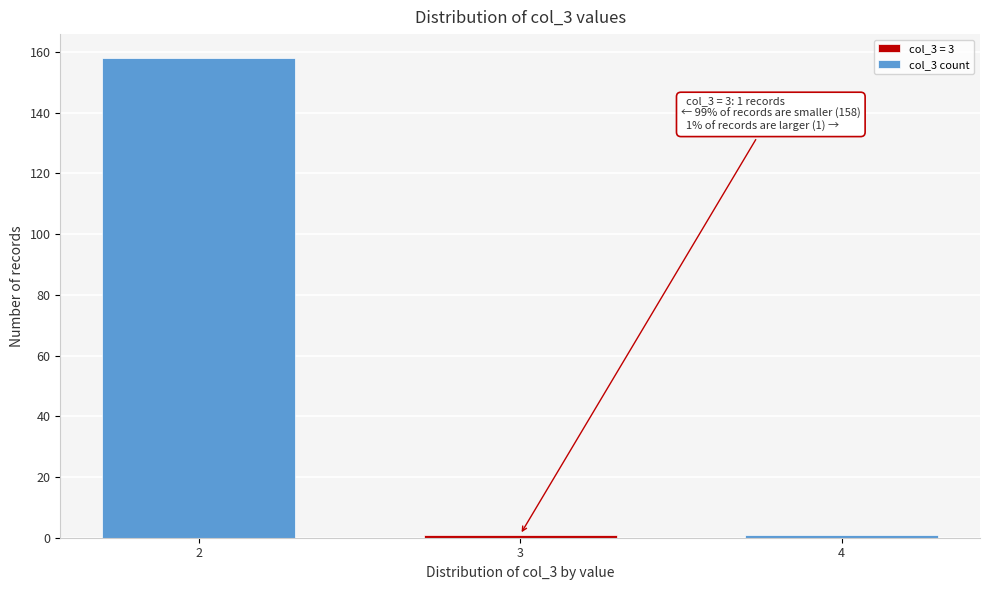

Reading right to left, what are all the values shown in this chart?

1	1	158